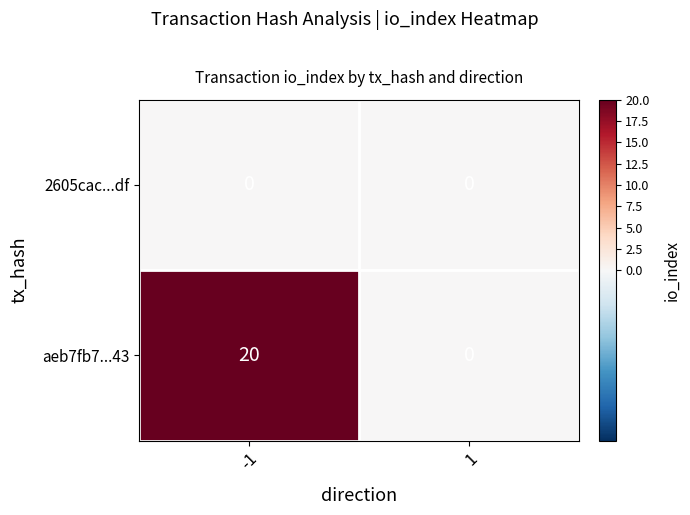

Reading left to right, what are all the values shown in this chart?

2605cac...df: 0	0
aeb7fb7...43: 20	0